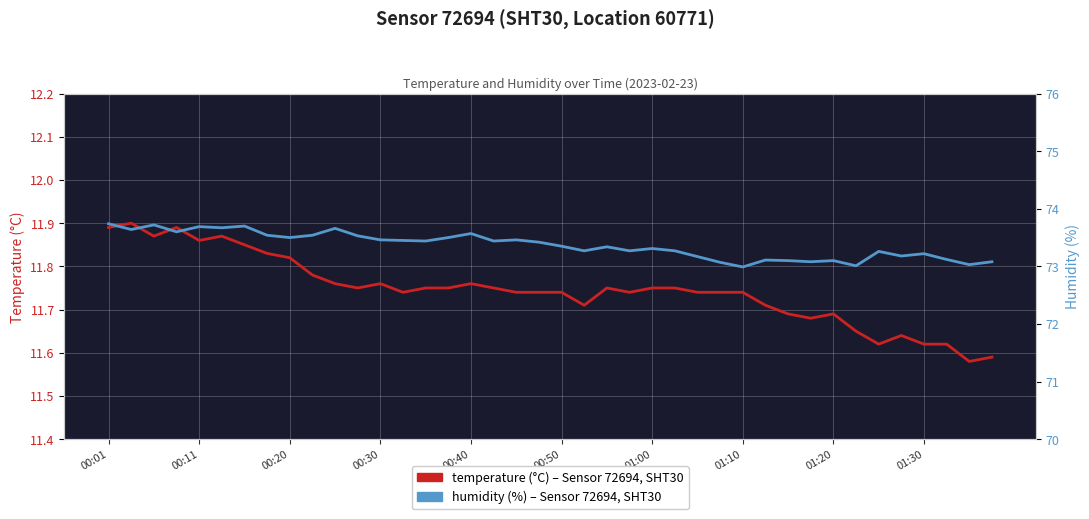

List the series in order of their peak value, highest first.

humidity (%), temperature (°C)